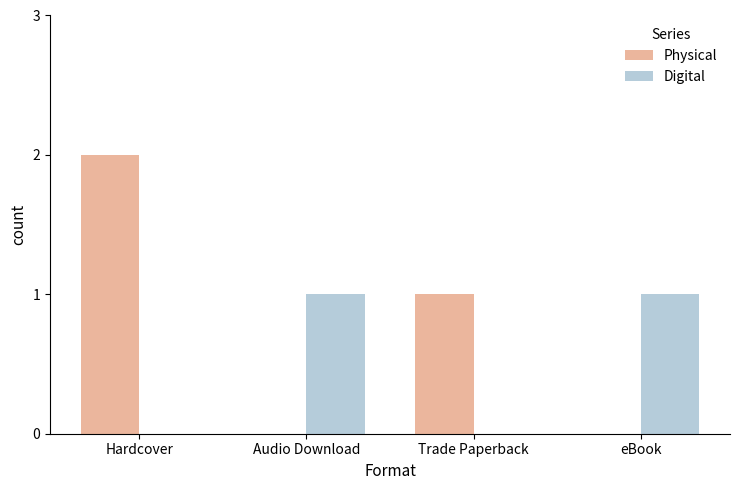

Count the number of data series in this chart.

2